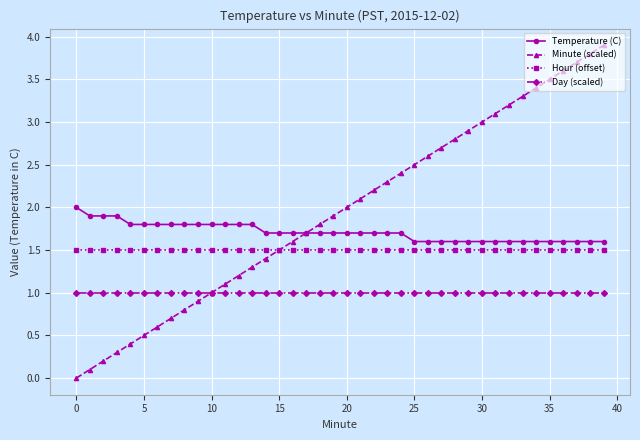

Which series has the widest spread of values?

Minute (scaled)